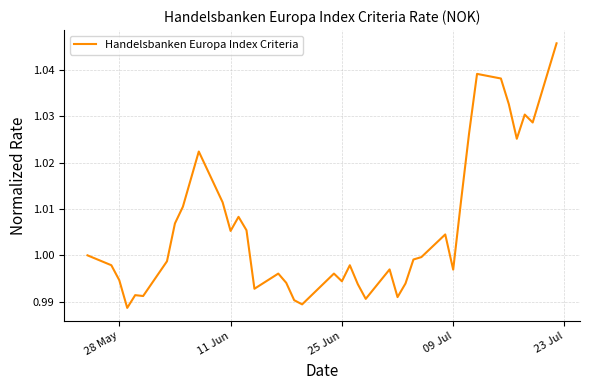

Does the chart have visible grid lines?

Yes